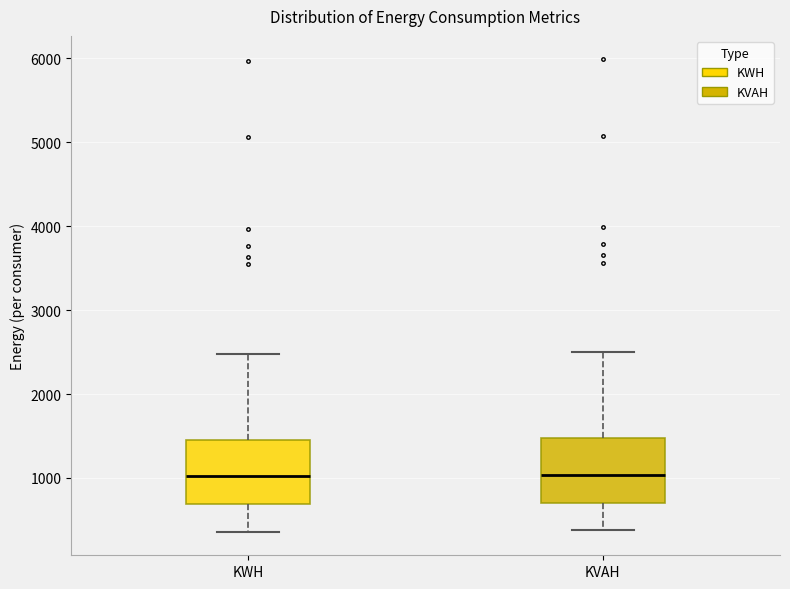

Reading left to right, transcribe this box plot: for each box, give where its median line is, the range the box spans, and where its two whiskers end, as read against the y-axis. The values are not printed on the chart, so give them approximately, as read against the axis.

KWH: median 1000, box 700 to 1500, whiskers 400 to 2500
KVAH: median 1000, box 700 to 1500, whiskers 400 to 2500